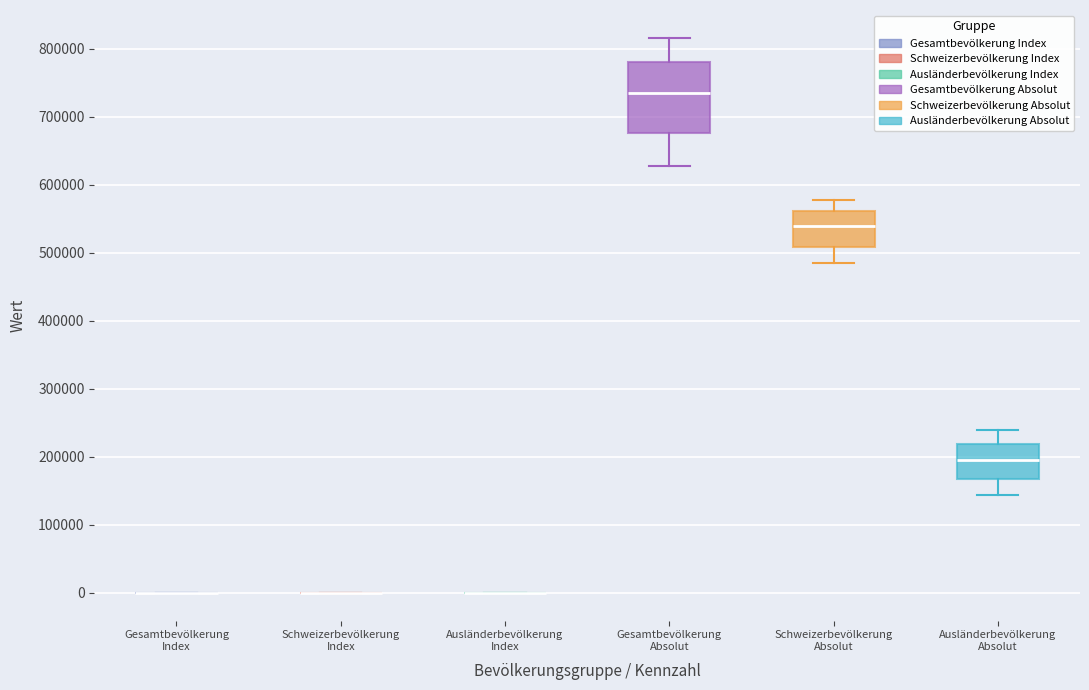

Reading left to right, read every box against the y-axis: the position of its median line, the range the box covers, and the ends of its whiskers. The values are not printed on the chart, so give them approximately, as read against the axis.

Gesamtbevölkerung Index: box collapsed to a line at 0, whiskers 0 to 0
Schweizerbevölkerung Index: box collapsed to a line at 0, whiskers 0 to 0
Ausländerbevölkerung Index: box collapsed to a line at 0, whiskers 0 to 0
Gesamtbevölkerung Absolut: median 730000, box 680000 to 780000, whiskers 630000 to 820000
Schweizerbevölkerung Absolut: median 540000, box 510000 to 560000, whiskers 480000 to 580000
Ausländerbevölkerung Absolut: median 200000, box 170000 to 220000, whiskers 140000 to 240000